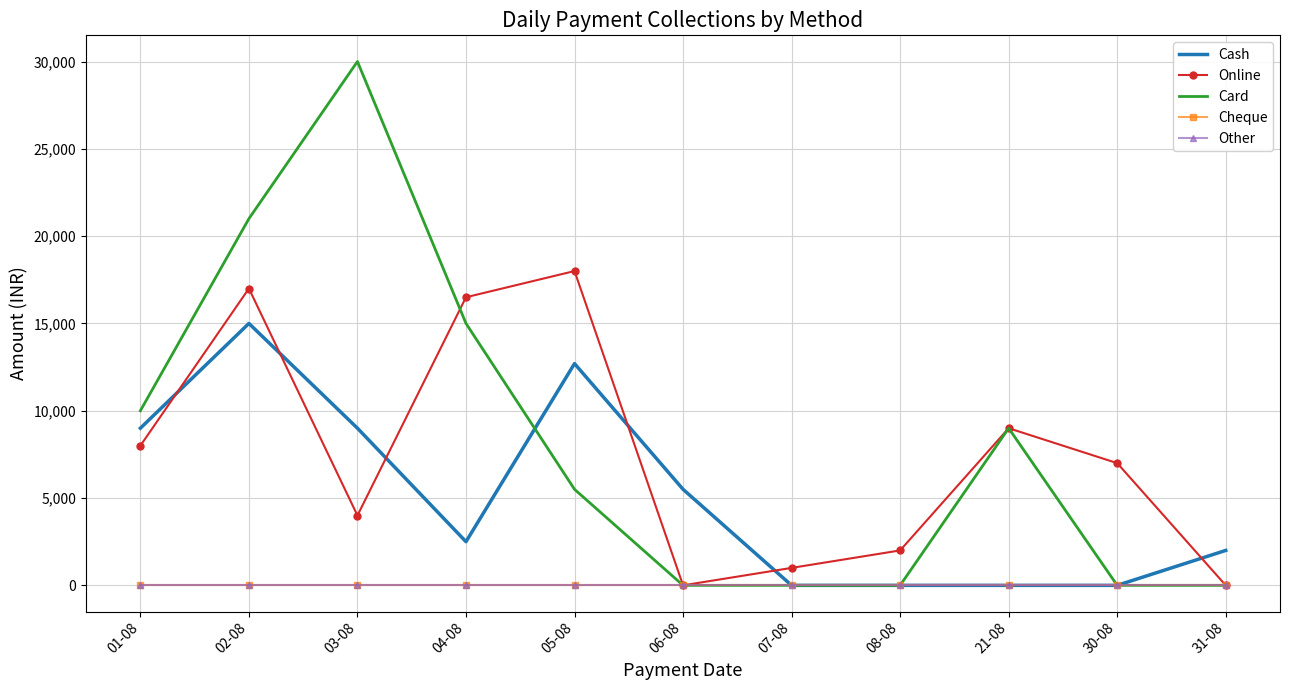

True or false: Online has more than 0 points higher than both neighbors.

True